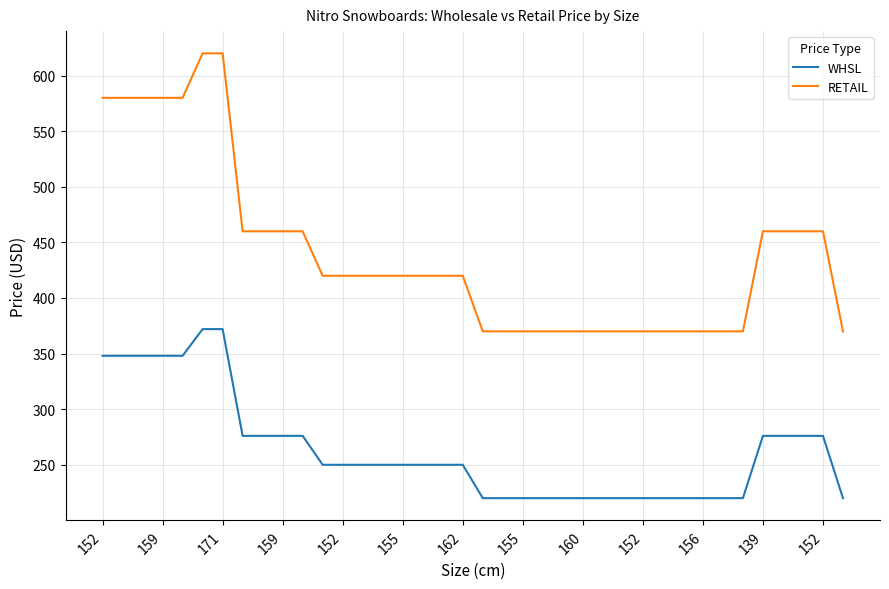

What is the difference between the maximum and minimum values in the RETAIL series?

250.0